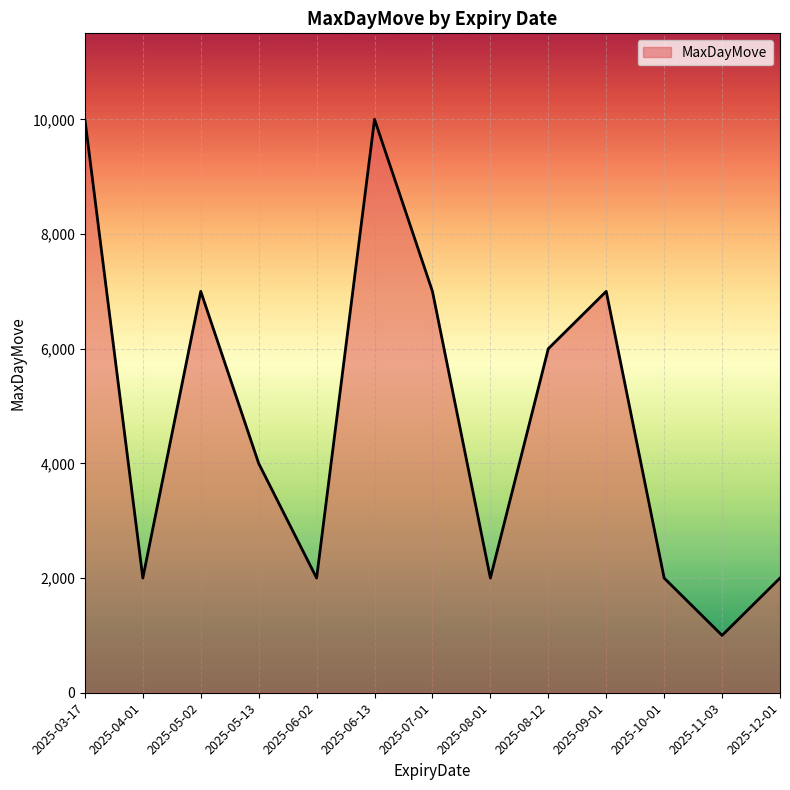

Which label corresponds to the smallest value in the chart?

2025-11-03